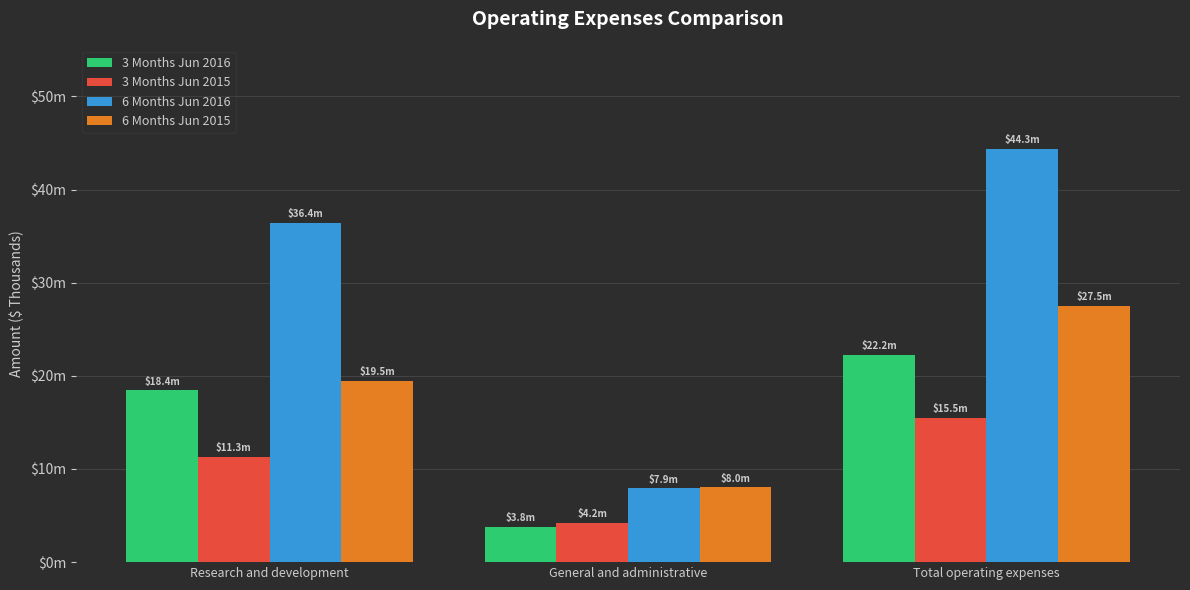

Rank the series by their maximum value, from lowest to highest.

3 Months Jun 2015, 3 Months Jun 2016, 6 Months Jun 2015, 6 Months Jun 2016